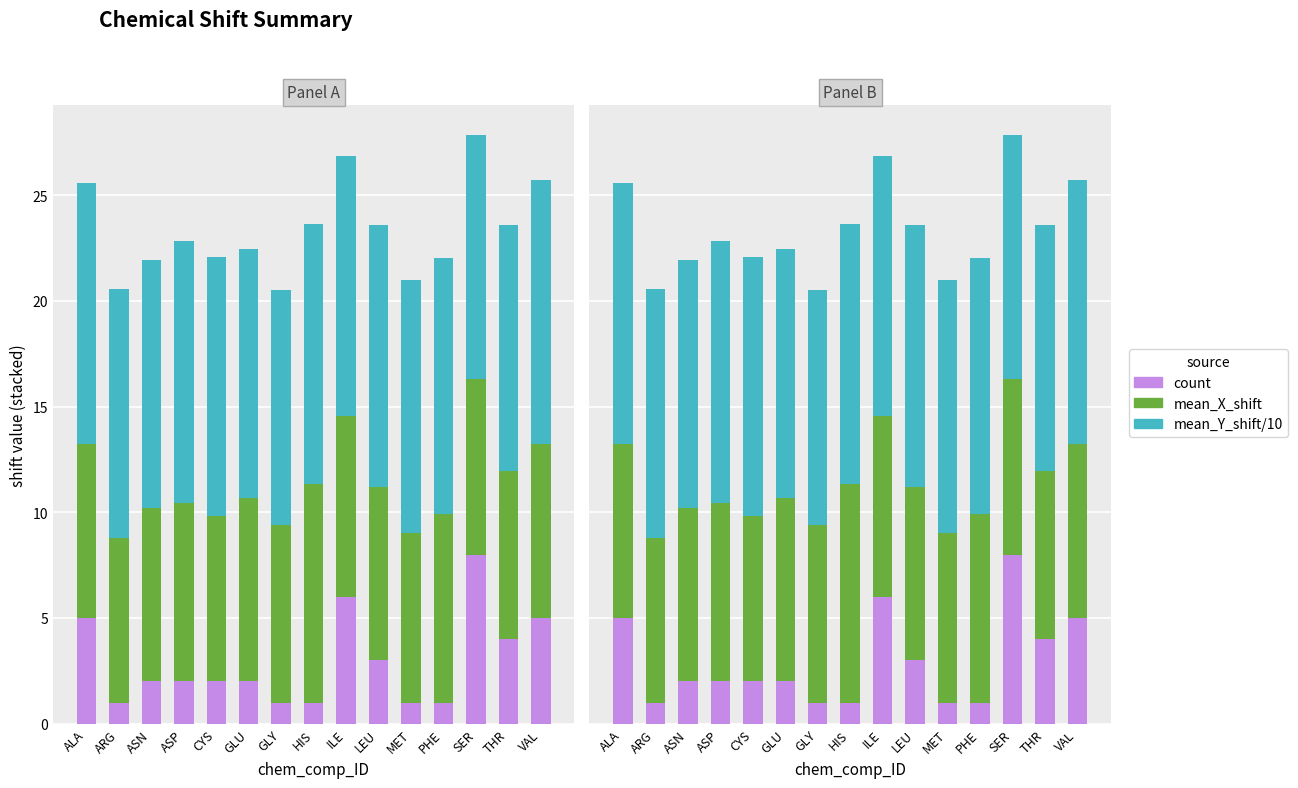

Reading right to left, transcribe all the data shown in this chart.

count: 5.0	4.0	8.0	1.0	1.0	3.0	6.0	1.0	1.0	2.0	2.0	2.0	2.0	1.0	5.0
mean_X_shift: 8.2	8.0	8.3	8.9	8.0	8.2	8.6	10.3	8.4	8.7	7.8	8.5	8.2	7.8	8.2
mean_Y_shift/10: 12.5	11.6	11.6	12.1	12.0	12.4	12.3	12.3	11.1	11.8	12.2	12.4	11.7	11.8	12.3